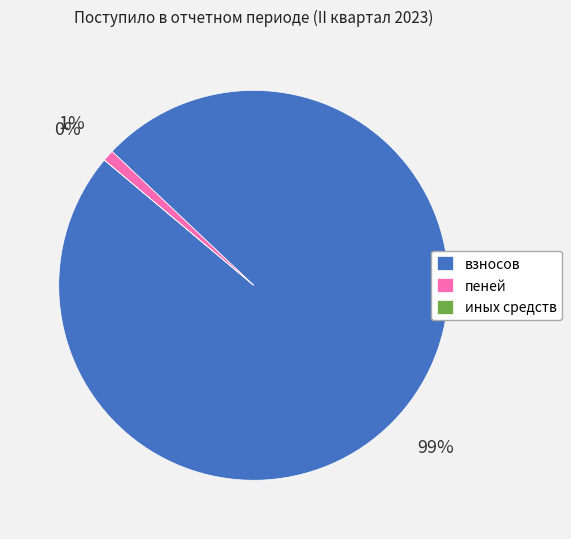

To the nearest percent, what is the combined percentage of пеней and иных средств?

1%